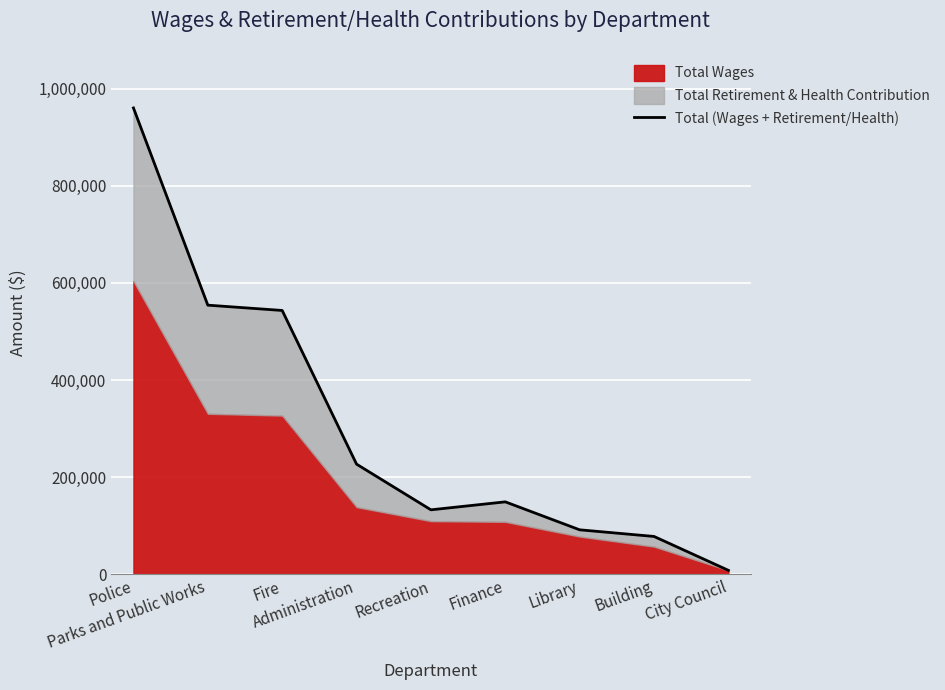

What is the difference between the second highest and minimum values?

545976